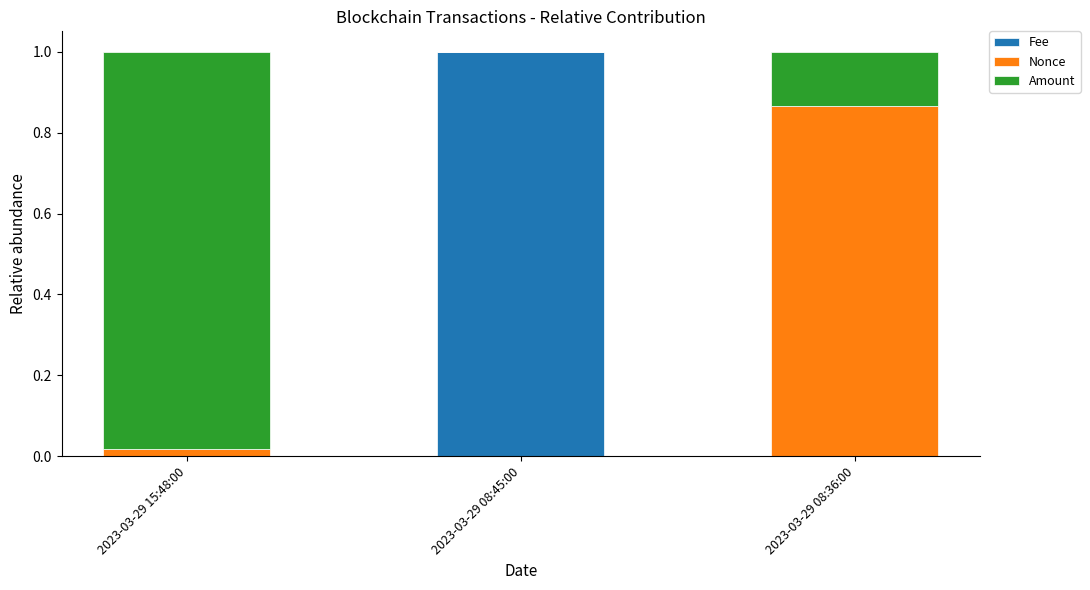

Is it true that Fee equals 0.0 at 2023-03-29 08:36:00?

True